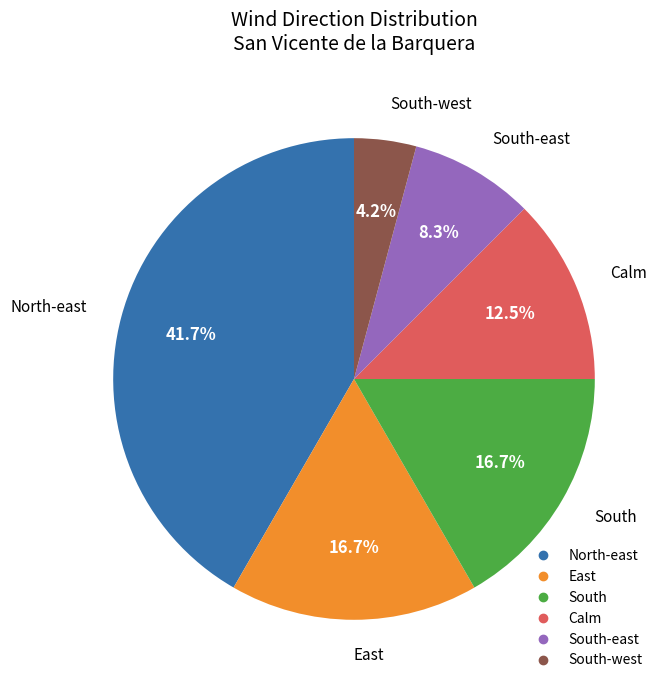

Does any single category account for the majority?

No